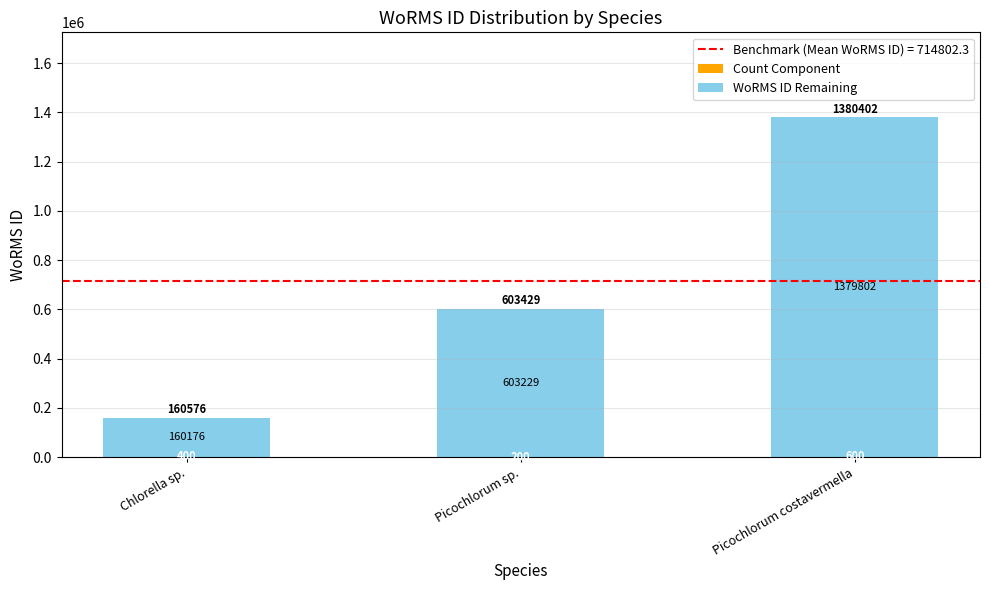

What is the total value across all series at Chlorella sp.?

160576